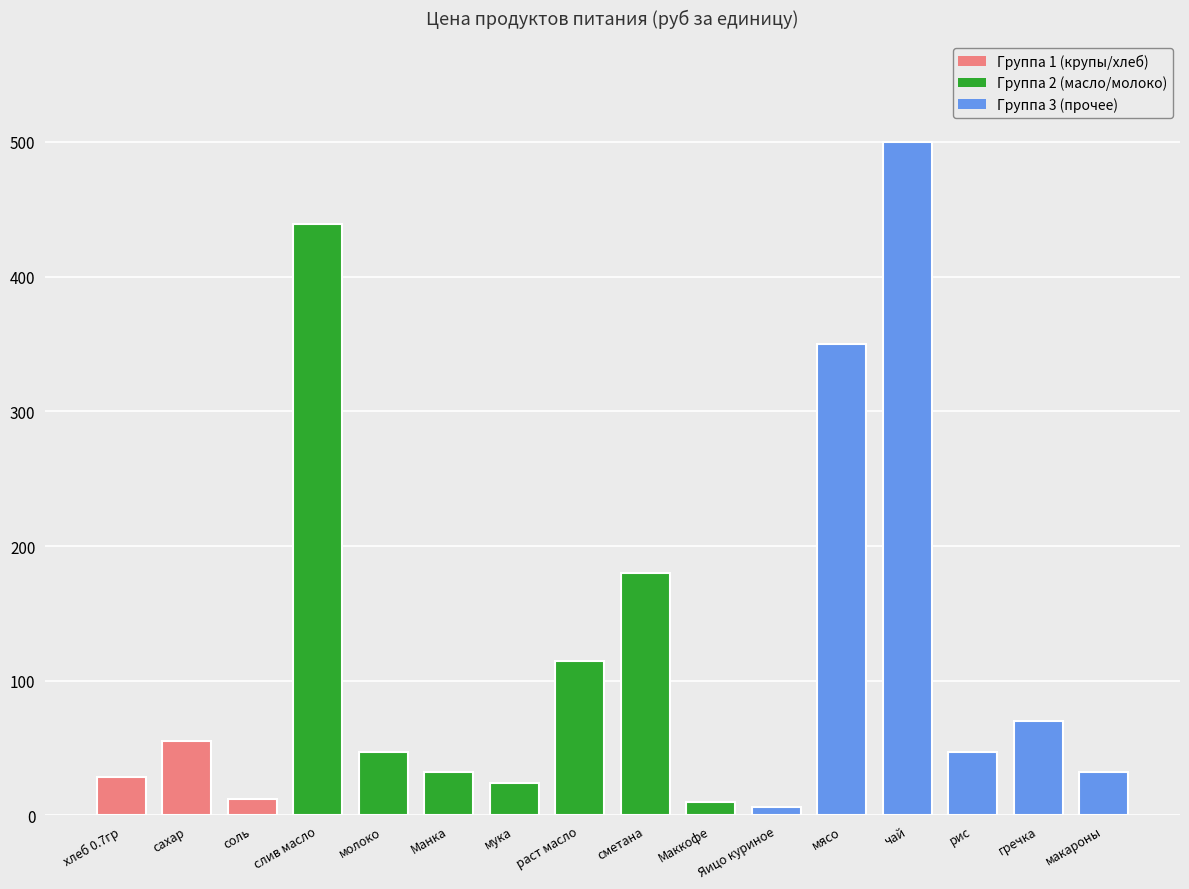

At which label does the data first exceed 47?

сахар